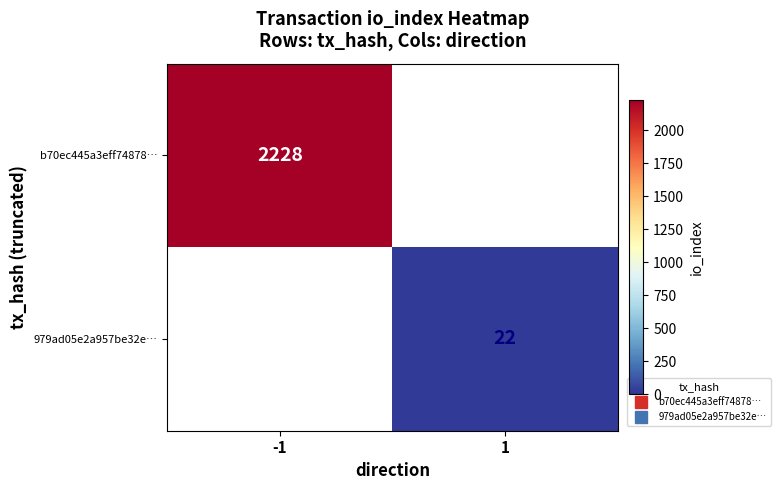

At 1, list the series in order from smallest to largest.

b70ec445a3eff74878…, 979ad05e2a957be32e…